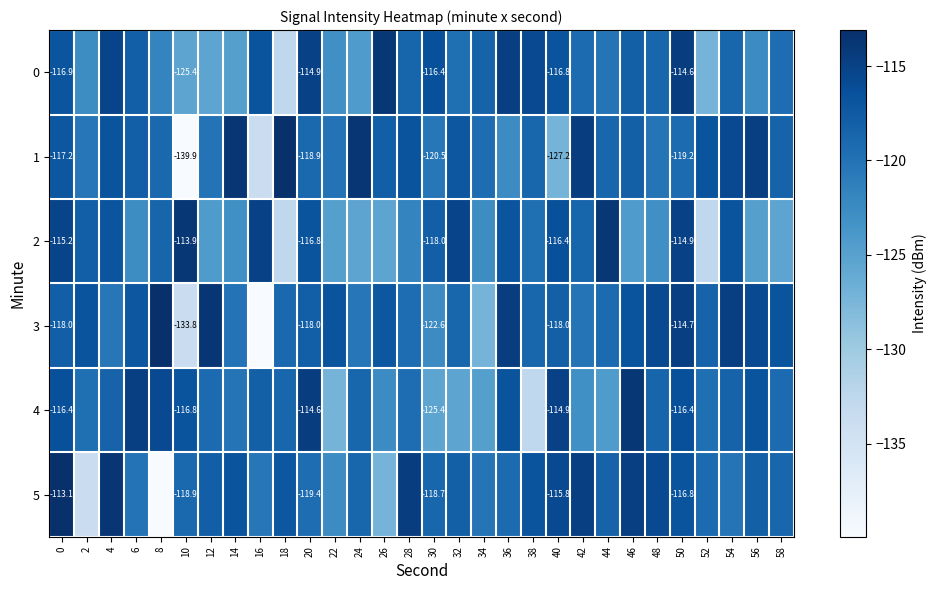

At which label is 2 closest to -123?

14